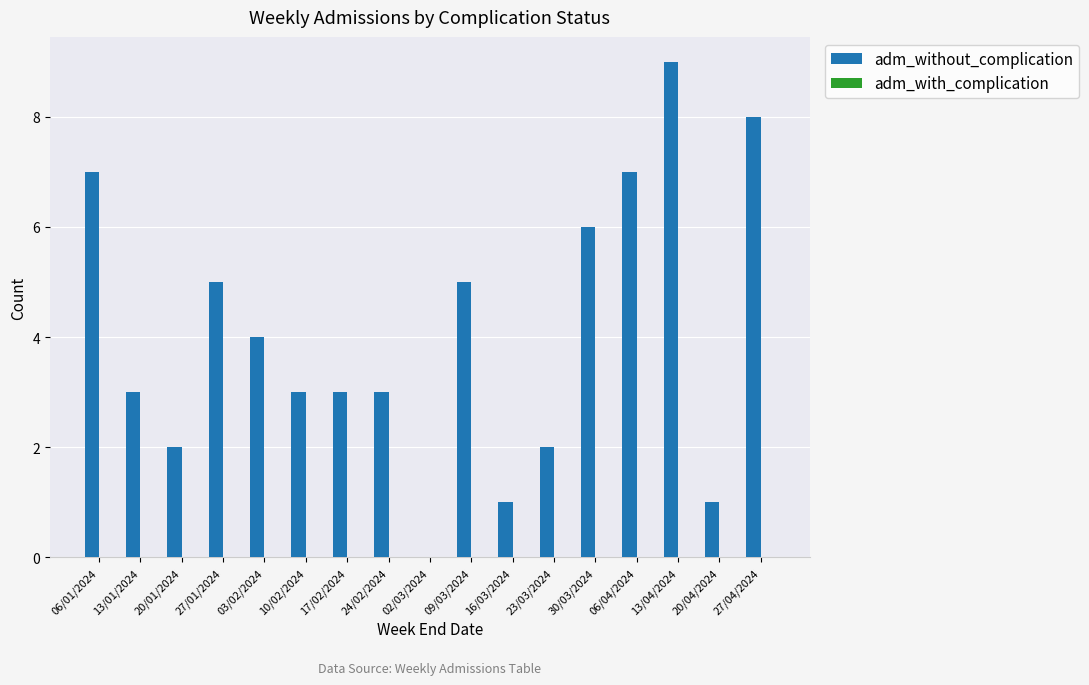

Which has a higher value, 30/03/2024 or 20/04/2024?

30/03/2024